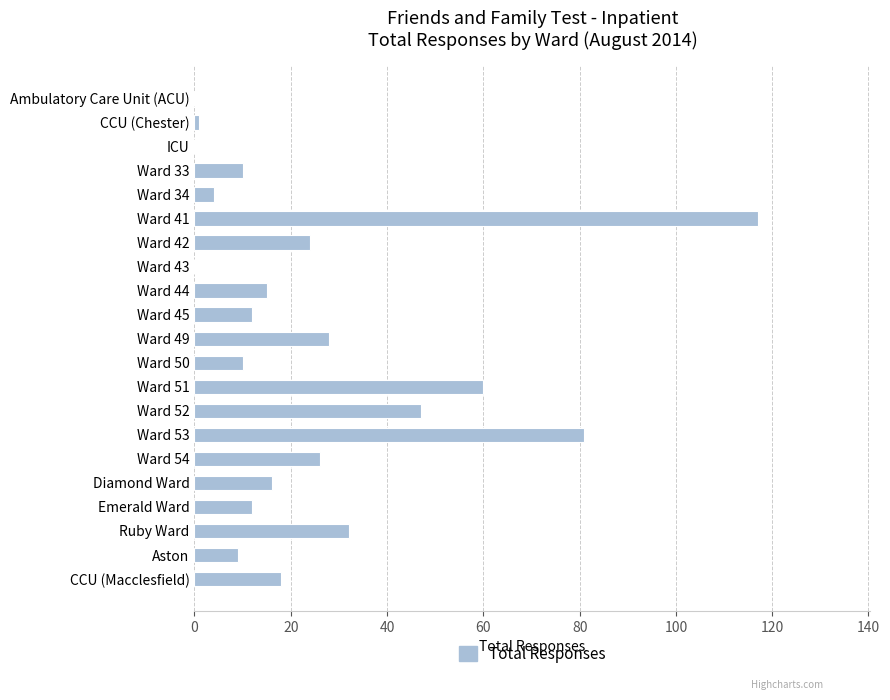

Are the bars grouped side by side (vs. stacked)?

No